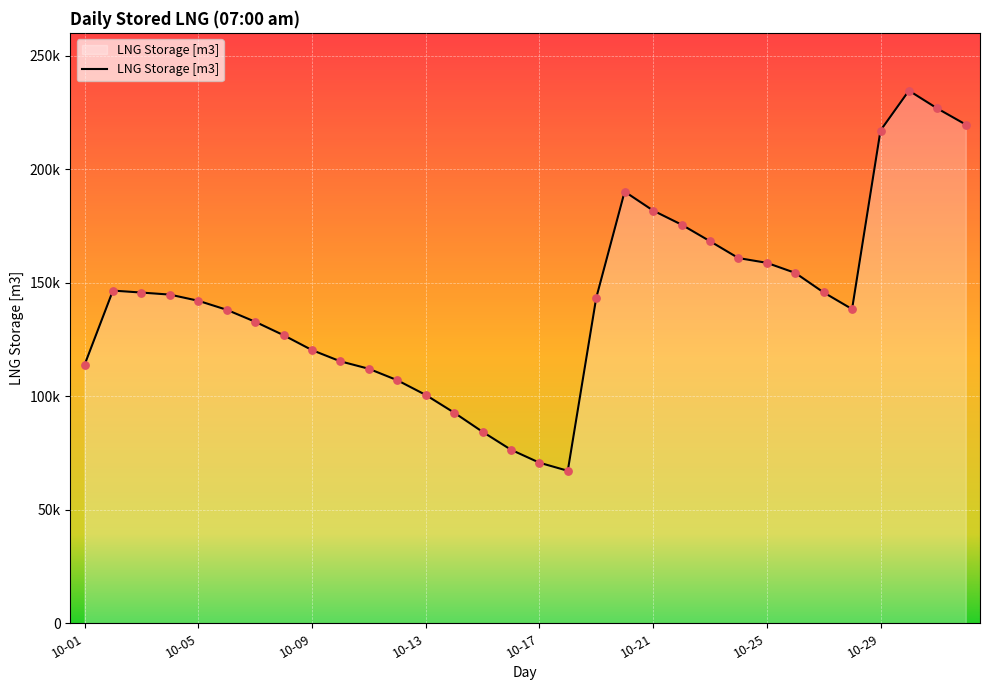

Is this an area chart (filled region under the line)?

Yes